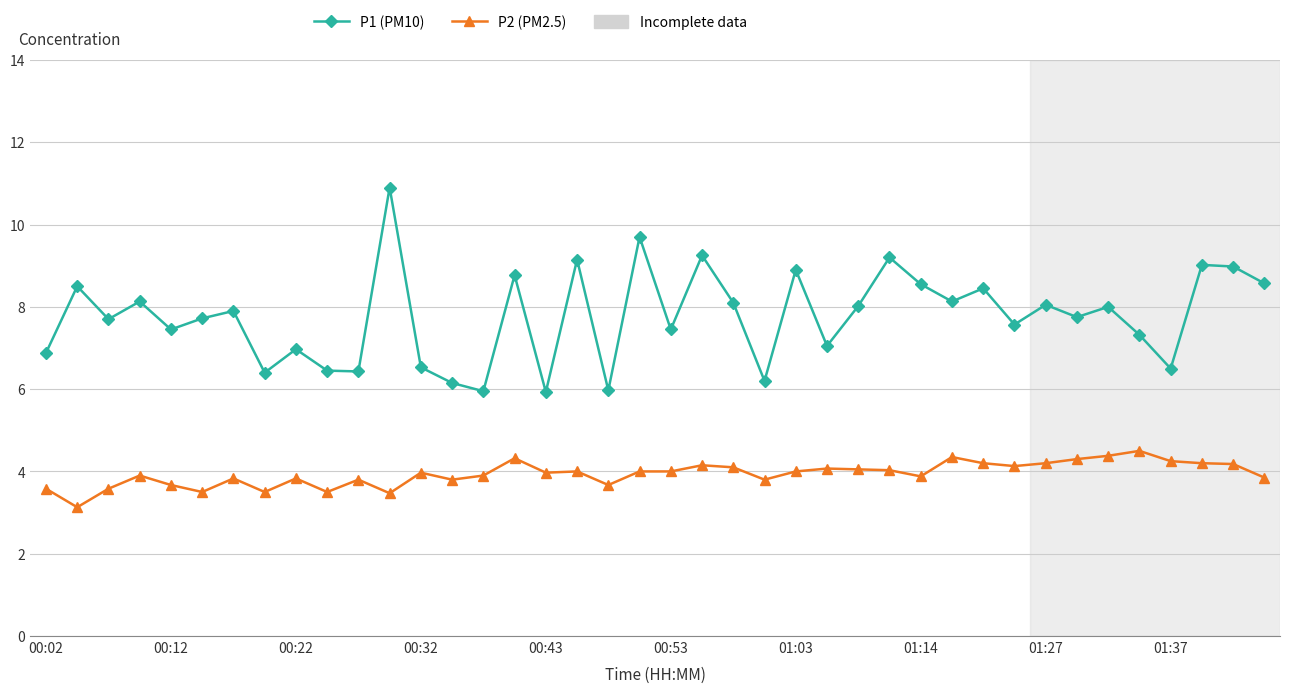

True or false: P1 (PM10) and P2 (PM2.5) intersect in this chart.

False